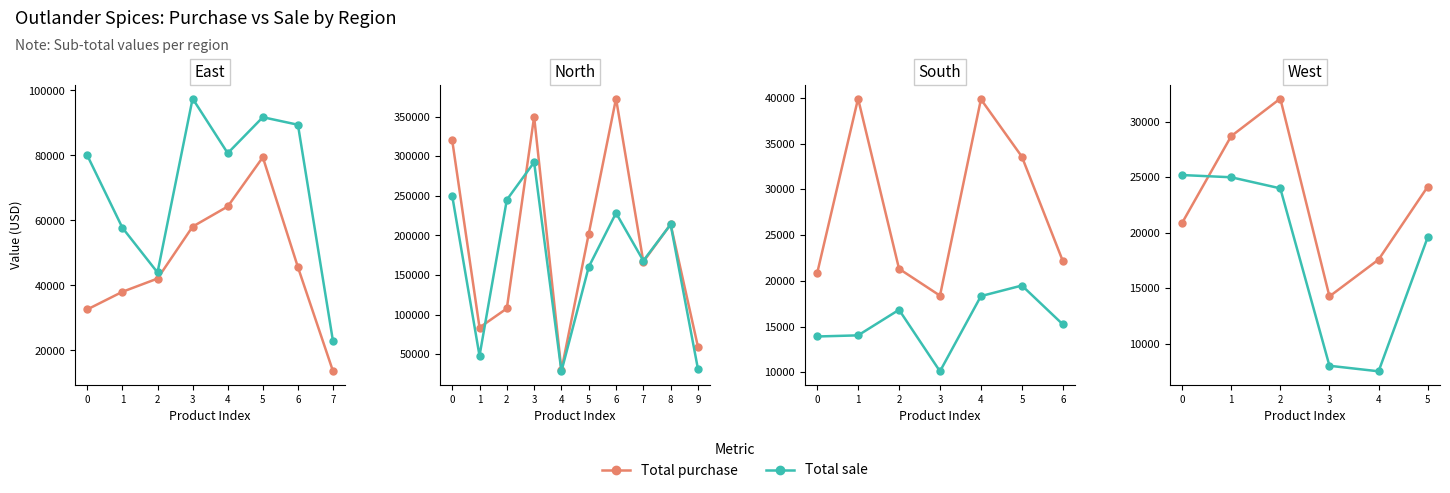

What is the approximate value of Total sale at 2?

24000